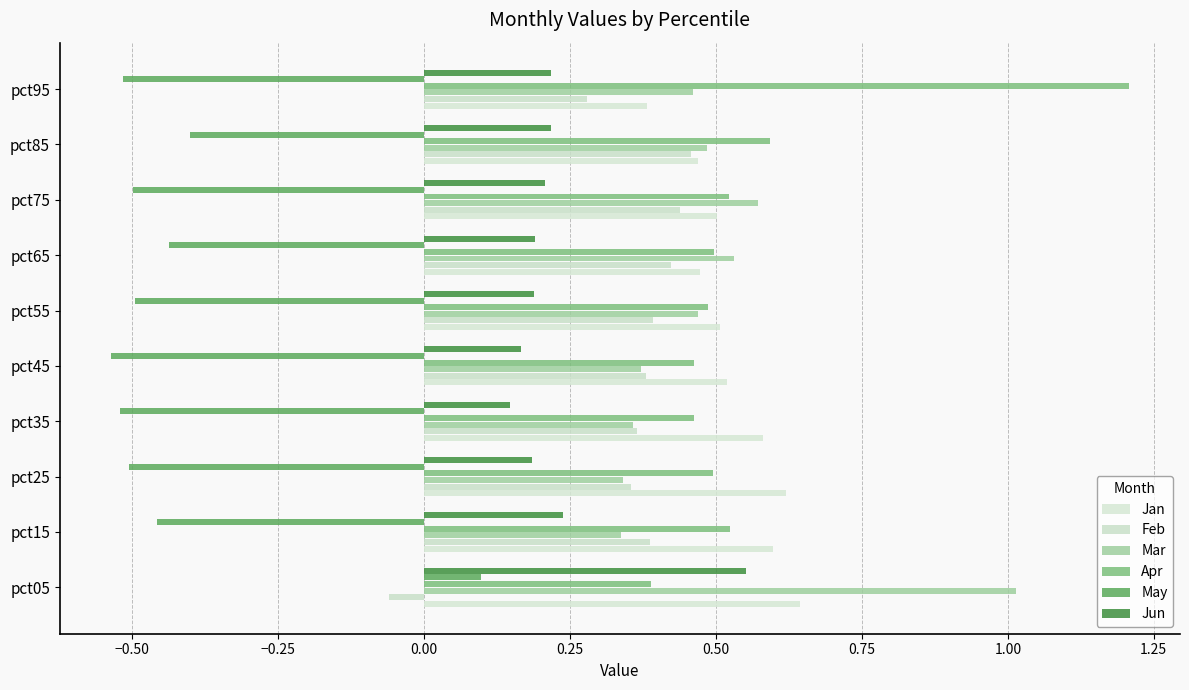

Which series has the largest total across all categories?

Apr